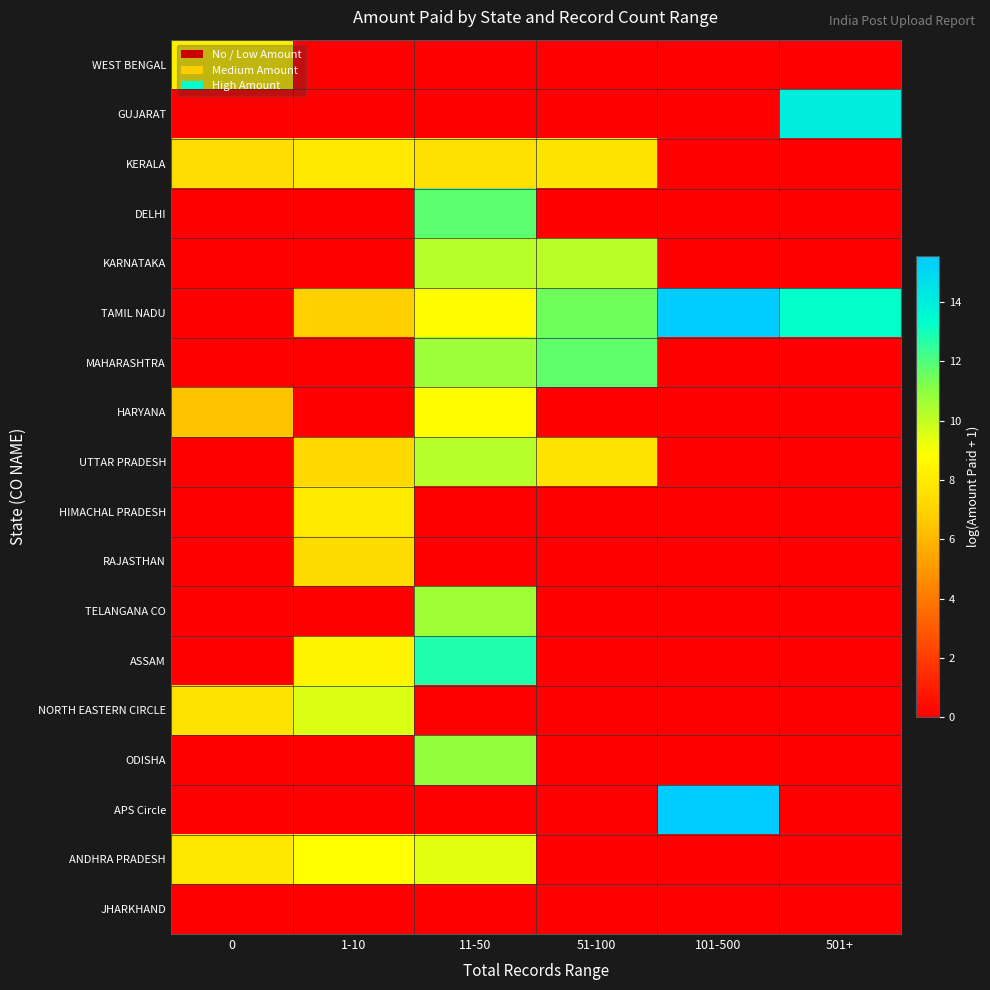

Reading left to right, extract all data points from this chart.

WEST BENGAL: 0=8.2	1-10=0.0	11-50=0.0	51-100=0.0	101-500=0.0	501+=0.0
GUJARAT: 0=0.0	1-10=0.0	11-50=0.0	51-100=0.0	101-500=0.0	501+=14.0
KERALA: 0=7.4	1-10=7.9	11-50=7.5	51-100=7.8	101-500=0.0	501+=0.0
DELHI: 0=0.0	1-10=0.0	11-50=11.8	51-100=0.0	101-500=0.0	501+=0.0
KARNATAKA: 0=0.0	1-10=0.0	11-50=10.2	51-100=10.2	101-500=0.0	501+=0.0
TAMIL NADU: 0=0.0	1-10=6.8	11-50=8.8	51-100=11.5	101-500=15.5	501+=13.2
MAHARASHTRA: 0=0.0	1-10=0.0	11-50=10.7	51-100=11.8	101-500=0.0	501+=0.0
HARYANA: 0=6.4	1-10=0.0	11-50=8.8	51-100=0.0	101-500=0.0	501+=0.0
UTTAR PRADESH: 0=0.0	1-10=7.2	11-50=10.2	51-100=7.8	101-500=0.0	501+=0.0
HIMACHAL PRADESH: 0=0.0	1-10=8.1	11-50=0.0	51-100=0.0	101-500=0.0	501+=0.0
RAJASTHAN: 0=0.0	1-10=7.4	11-50=0.0	51-100=0.0	101-500=0.0	501+=0.0
TELANGANA CO: 0=0.0	1-10=0.0	11-50=10.7	51-100=0.0	101-500=0.0	501+=0.0
ASSAM: 0=0.0	1-10=8.4	11-50=12.8	51-100=0.0	101-500=0.0	501+=0.0
NORTH EASTERN CIRCLE: 0=7.7	1-10=9.6	11-50=0.0	51-100=0.0	101-500=0.0	501+=0.0
ODISHA: 0=0.0	1-10=0.0	11-50=10.9	51-100=0.0	101-500=0.0	501+=0.0
APS Circle: 0=0.0	1-10=0.0	11-50=0.0	51-100=0.0	101-500=15.5	501+=0.0
ANDHRA PRADESH: 0=7.9	1-10=8.8	11-50=9.4	51-100=0.0	101-500=0.0	501+=0.0
JHARKHAND: 0=0.0	1-10=0.0	11-50=0.0	51-100=0.0	101-500=0.0	501+=0.0